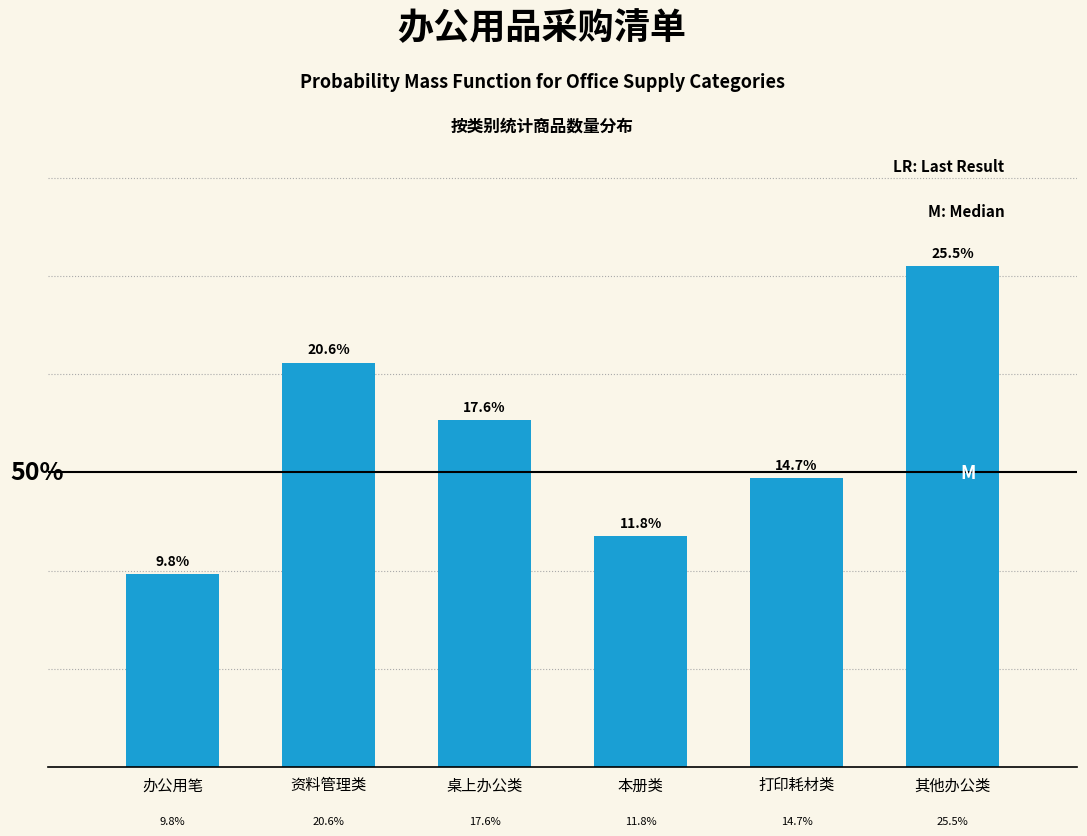

Are the bars horizontal?

No